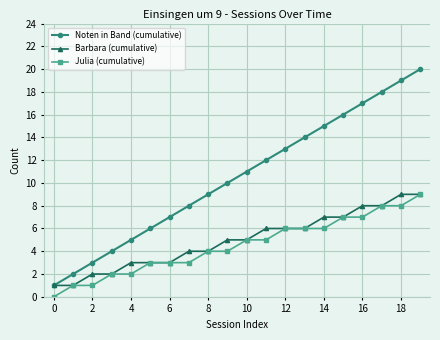

True or false: Noten in Band (cumulative) has more than 2 points higher than both neighbors.

False